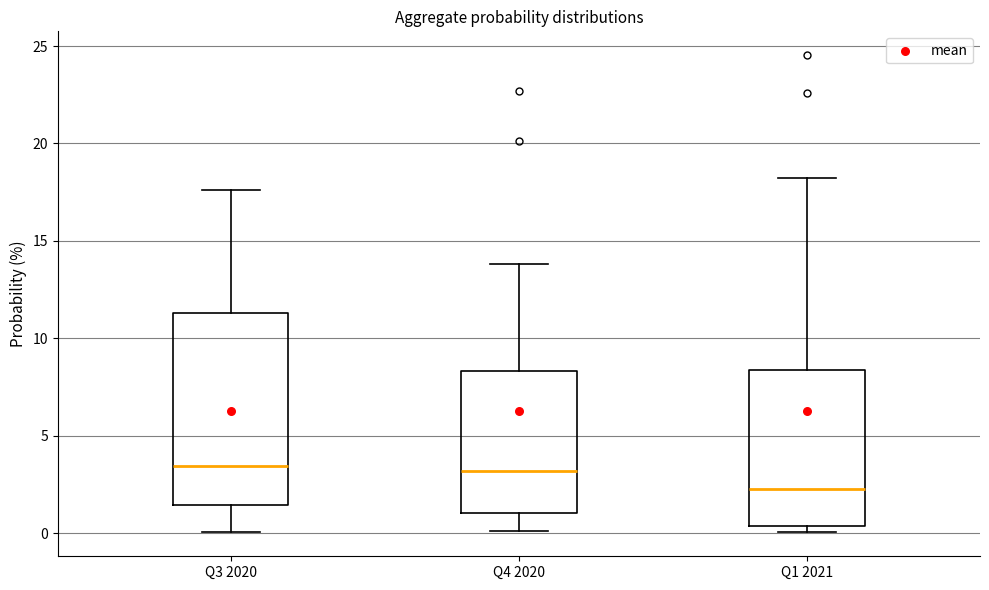

Which box has the lowest median line?

Q1 2021